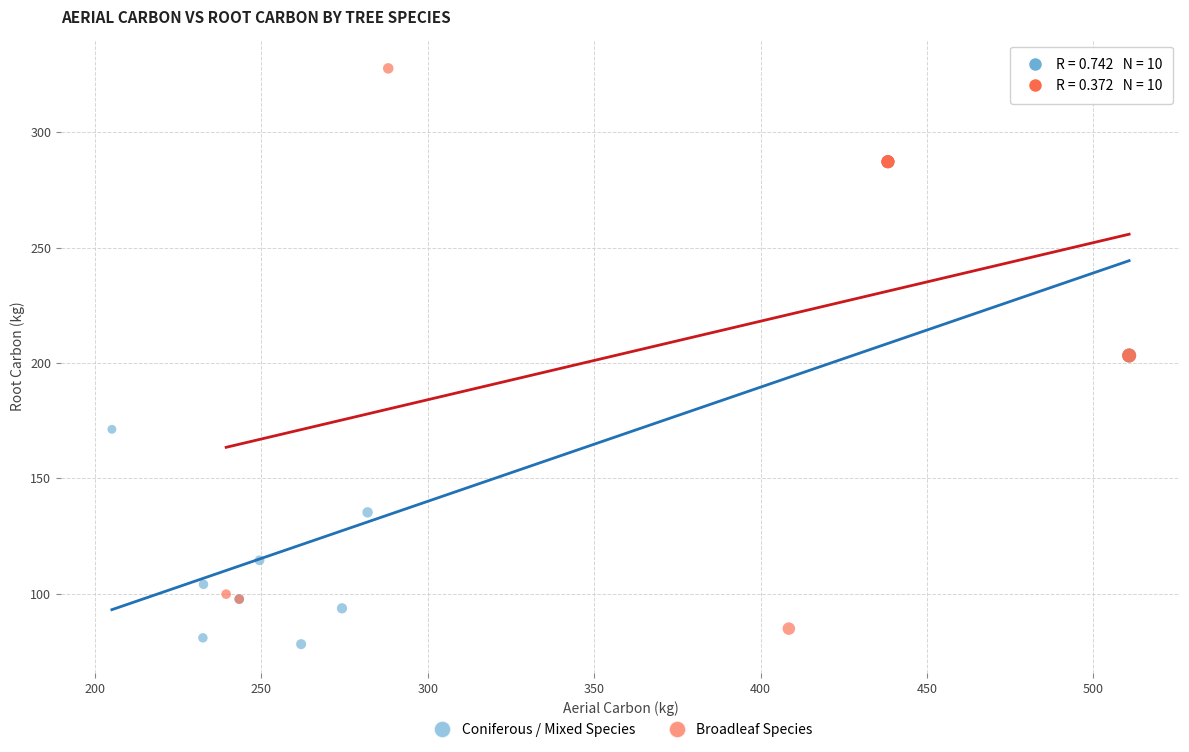

Which series reaches the maximum Y coordinate?

Broadleaf Species